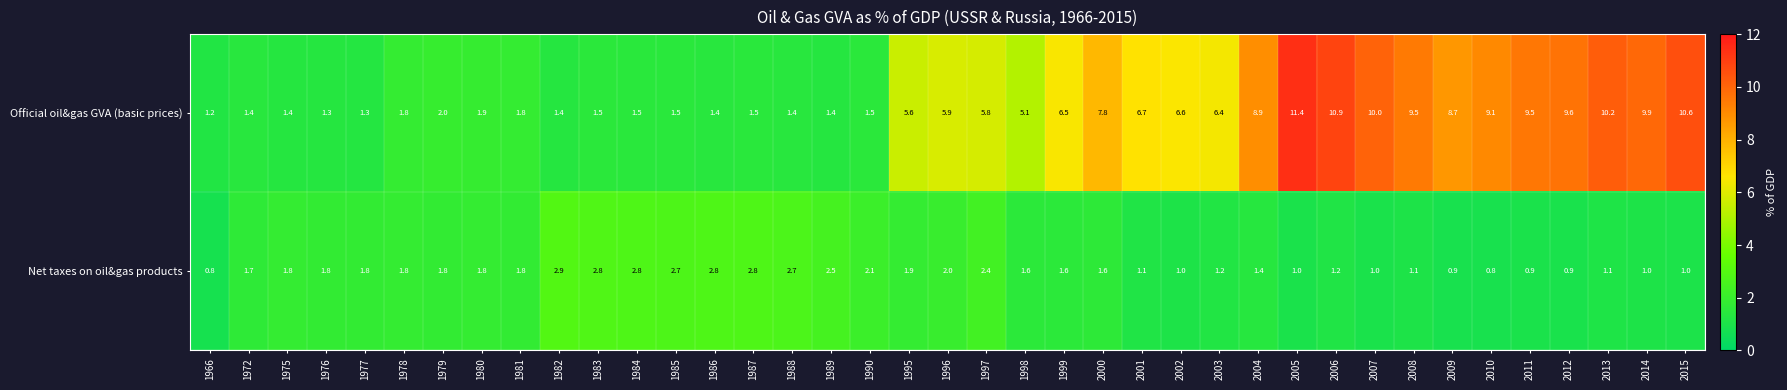

What is the smallest value displayed?

0.8